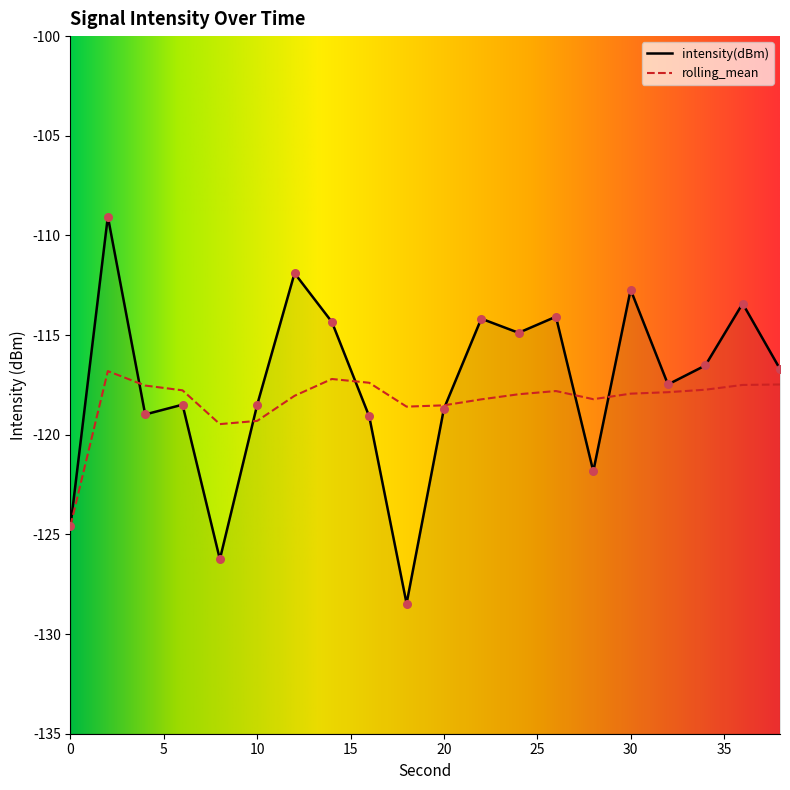

Which series has the largest total across all categories?

intensity(dBm)